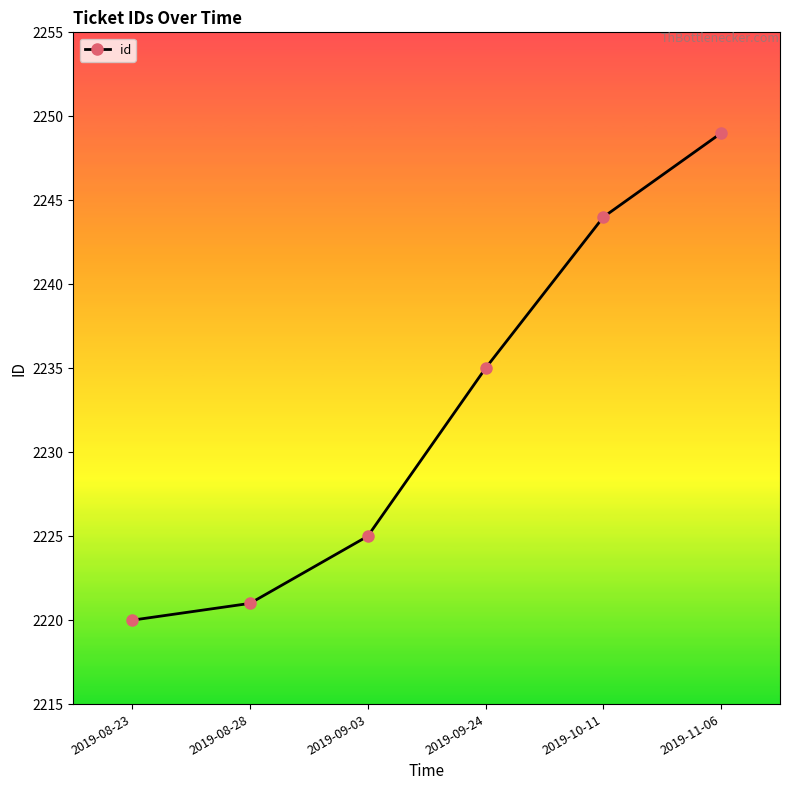

Is it true that the value at 2019-11-06 is 771?

False